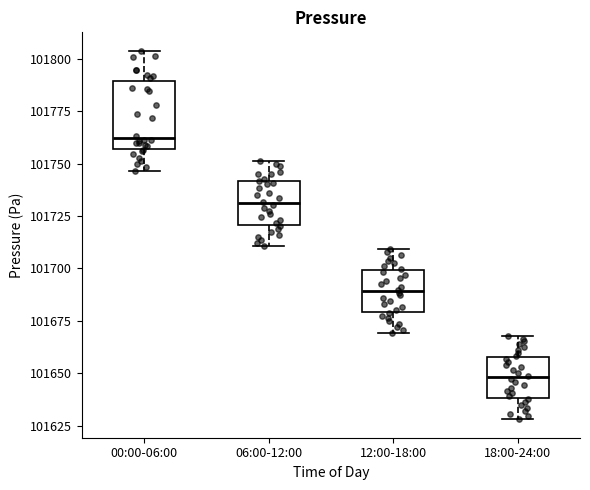

Reading left to right, transcribe this box plot: for each box, give where its median line is, the range the box spans, and where its two whiskers end, as read against the y-axis. The values are not printed on the chart, so give them approximately, as read against the axis.

00:00-06:00: median 101760, box 101755 to 101790, whiskers 101745 to 101805
06:00-12:00: median 101730, box 101720 to 101740, whiskers 101710 to 101750
12:00-18:00: median 101690, box 101680 to 101700, whiskers 101670 to 101710
18:00-24:00: median 101650, box 101640 to 101660, whiskers 101630 to 101670